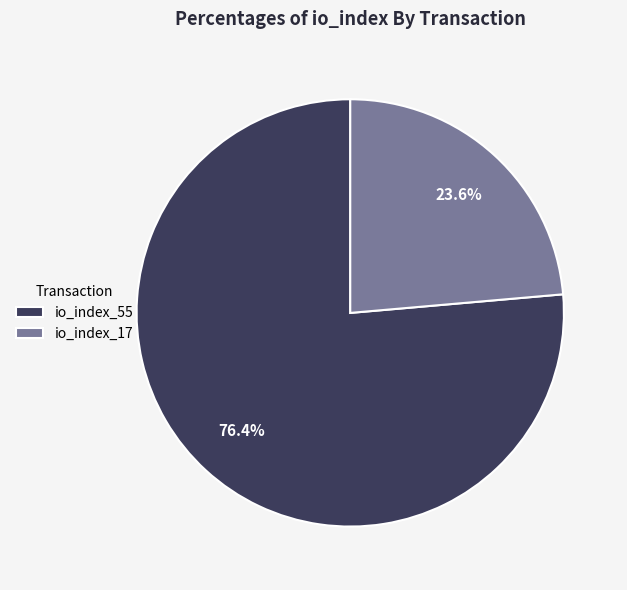

What percentage is NOT represented by io_index_55?

23.6%